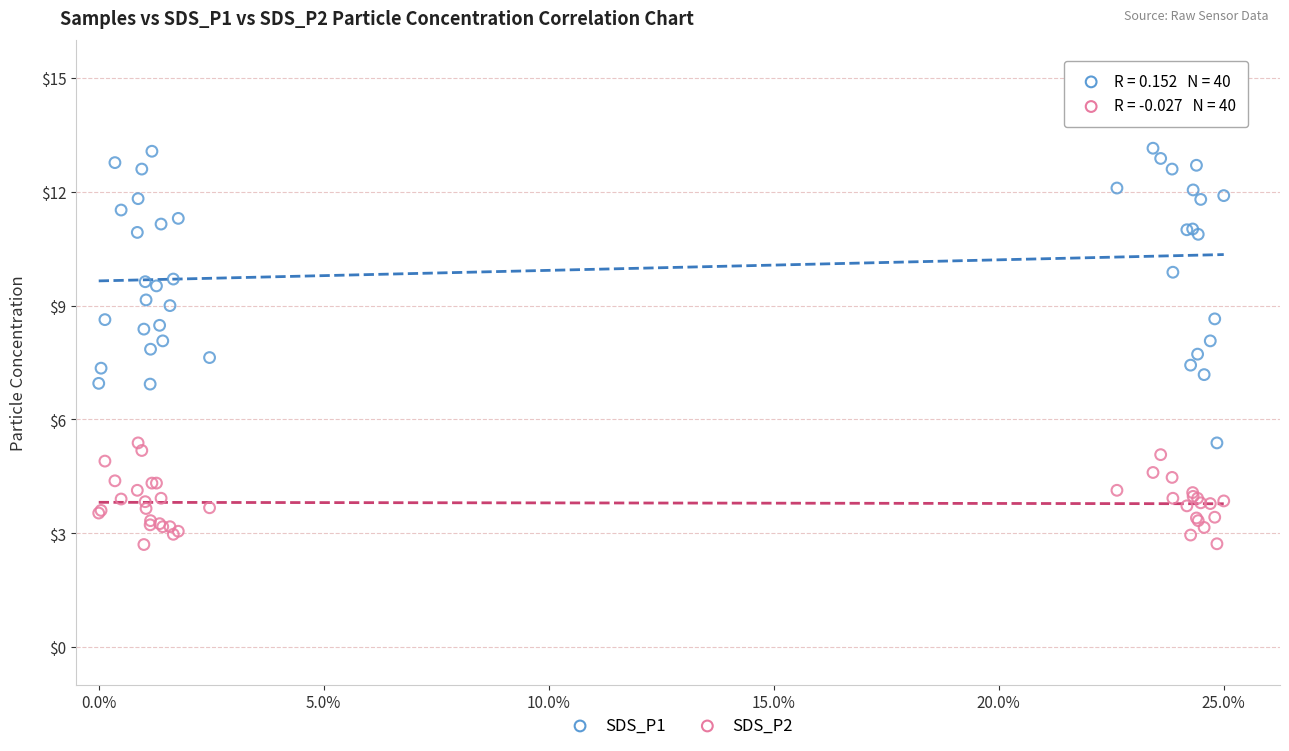

What is the X range (max minus min) for the scatter plot?

1.0